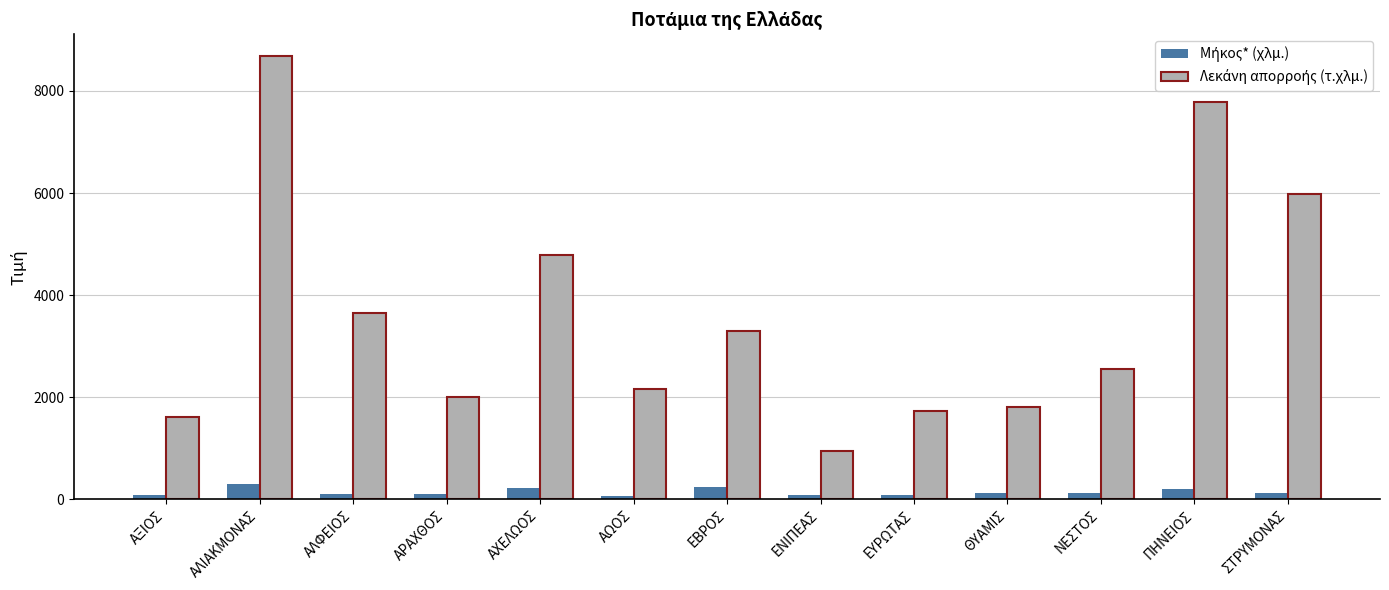

At how many categories does at least one series exceed 3216?

6